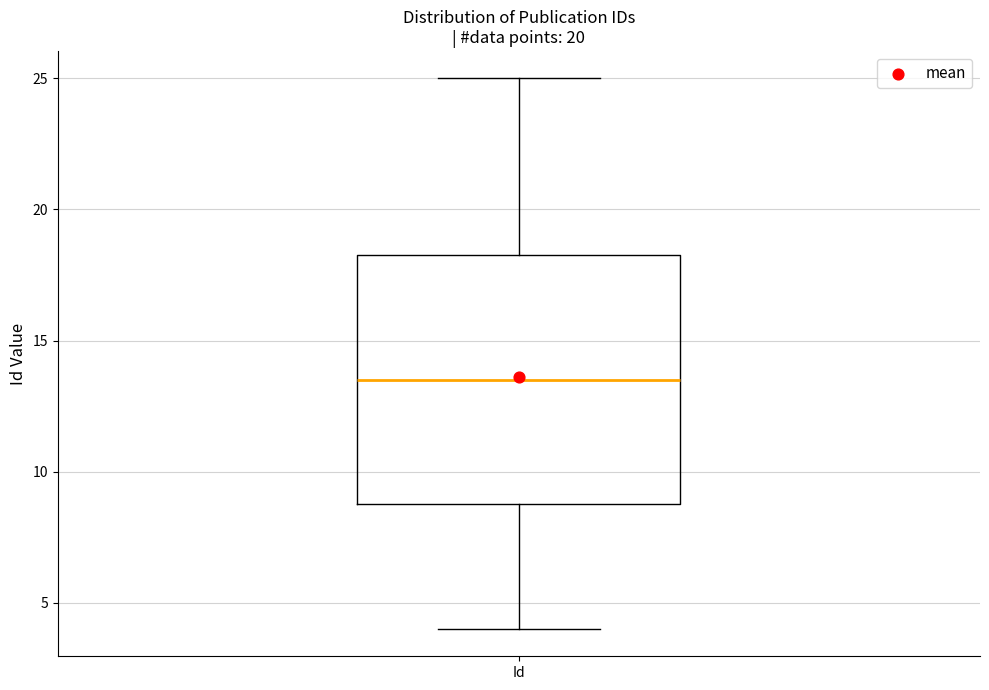

Read this box plot against the y-axis: the position of the median line, the range covered by the box, and the ends of both whiskers. The values are not printed on the chart, so give them approximately, as read against the axis.

median 13.5, box 9.0 to 18.5, whiskers 4.0 to 25.0